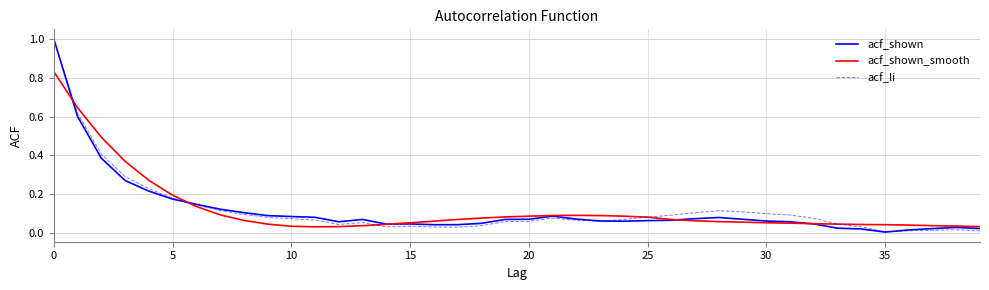

How many lines are shown in the chart?

3